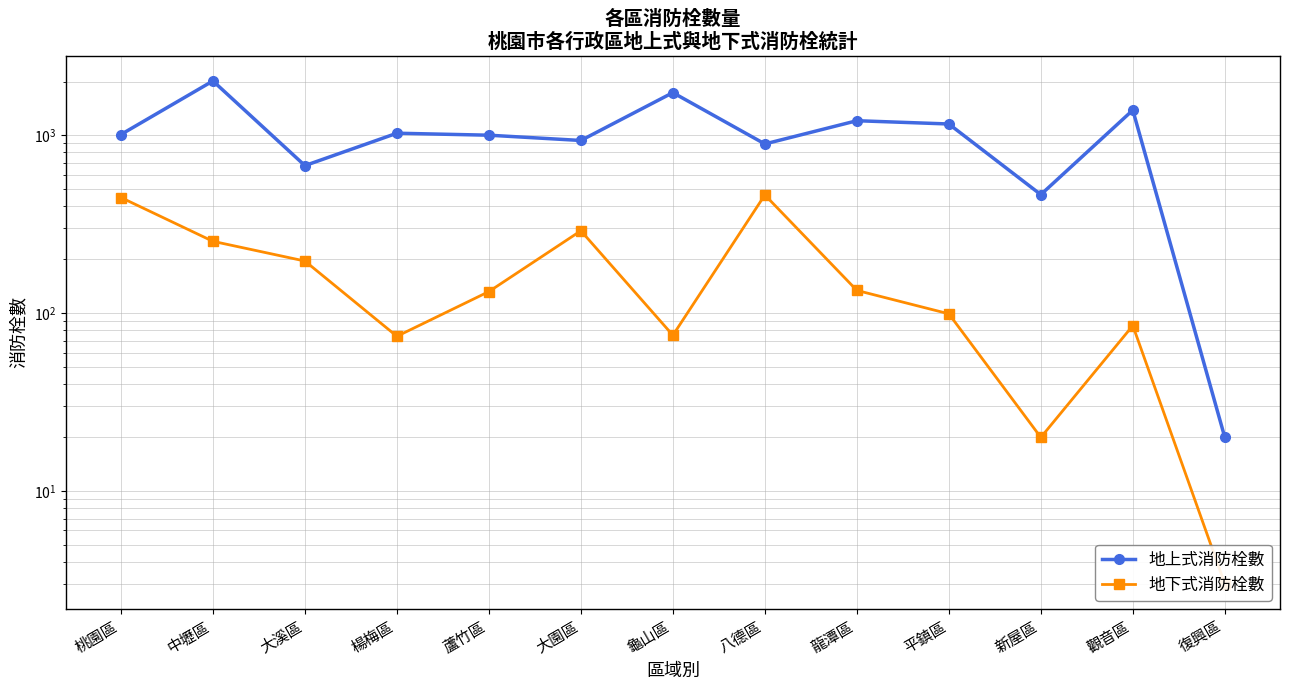

What is the difference between the maximum and minimum values in the 地上式消防栓數 series?

1996